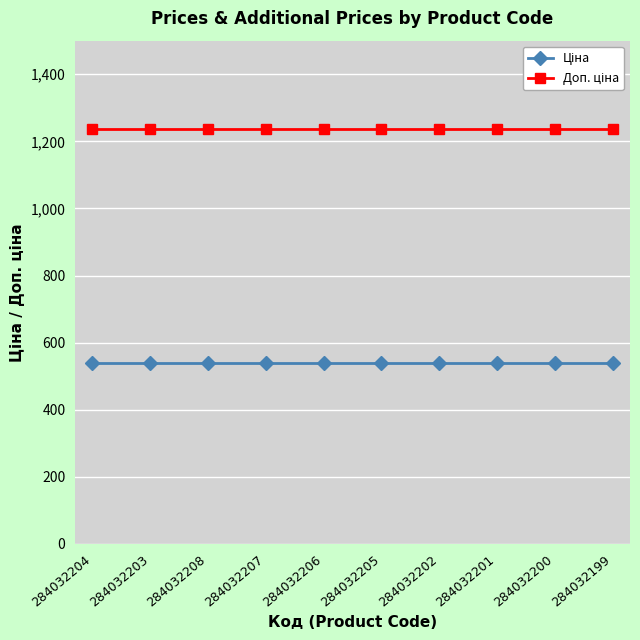

At how many categories does at least one series exceed 853?

10